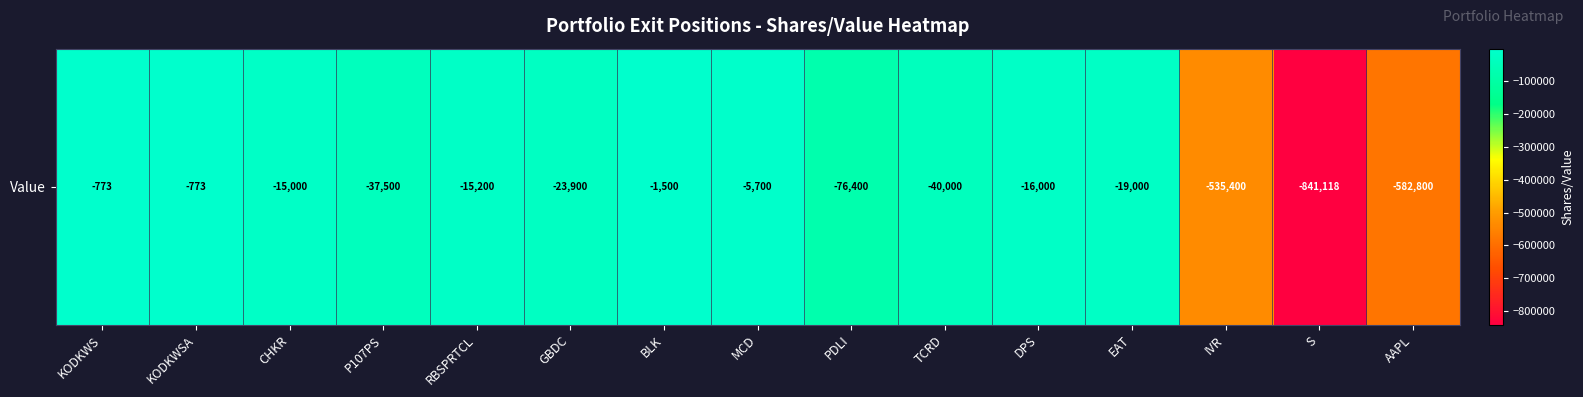

Rank the categories by value from lowest to highest.

S, AAPL, IVR, PDLI, TCRD, P107PS, GBDC, EAT, DPS, RBSPRTCL, CHKR, MCD, BLK, KODKWS, KODKWSA